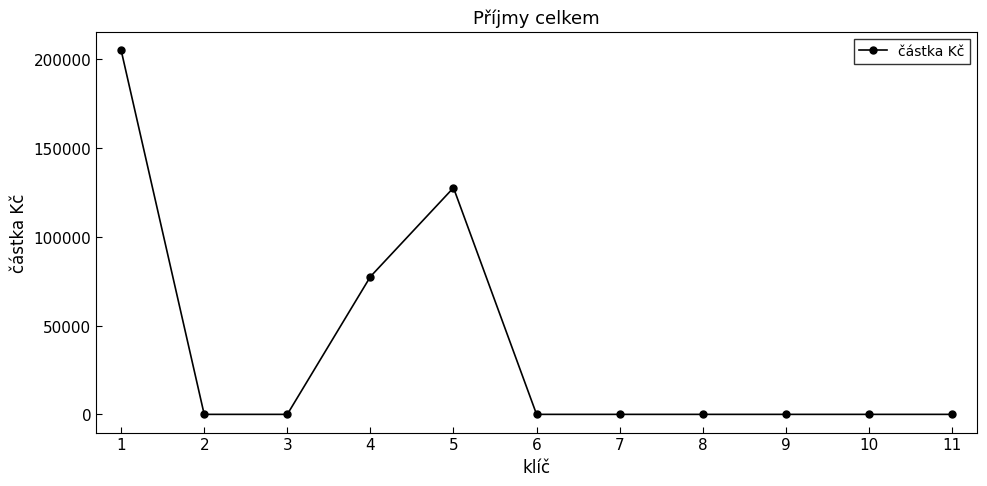

What is the sum of all values?

410222.6